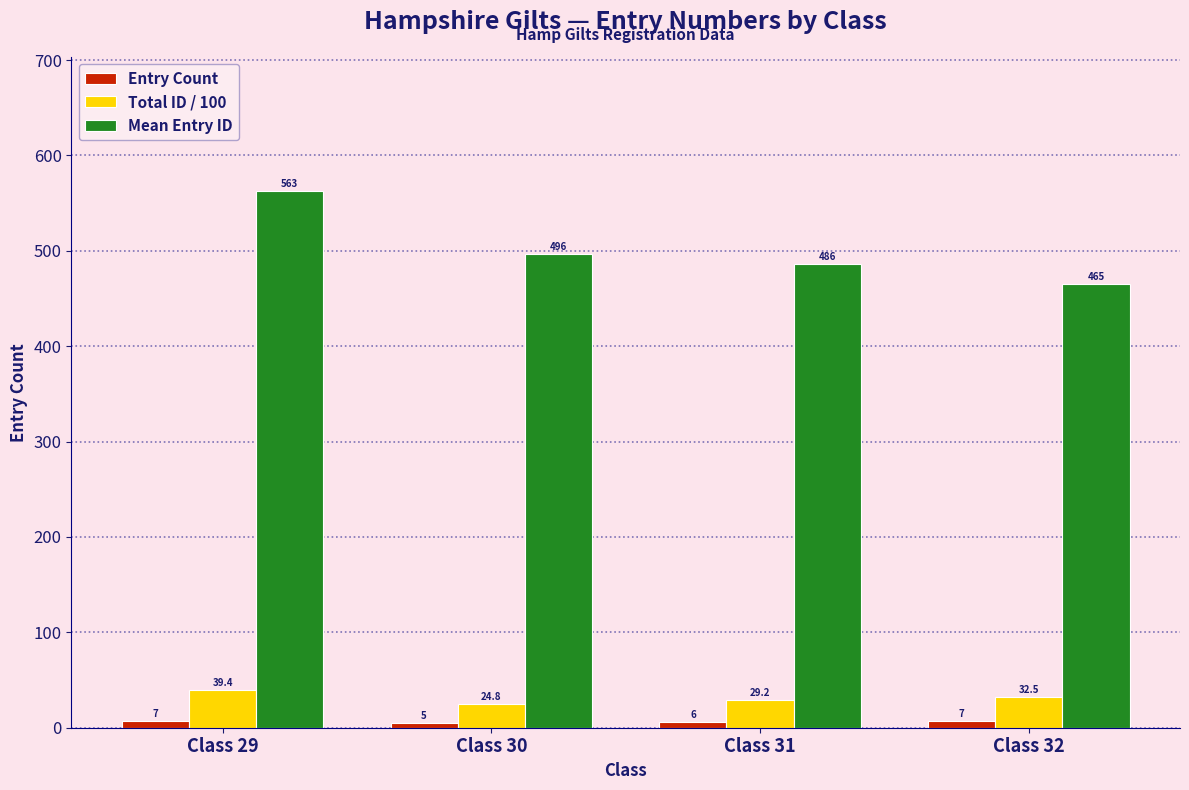

What is the highest value of the Total ID / 100 series?

39.4